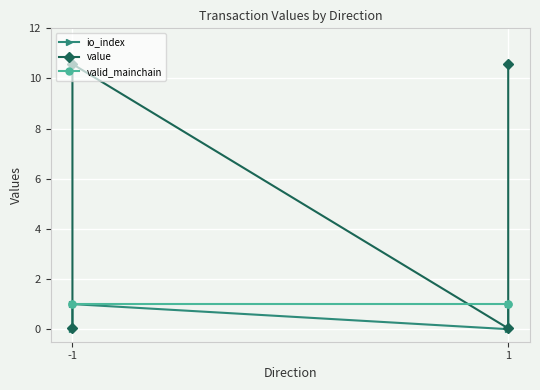

Which series has the largest range (max minus min)?

value